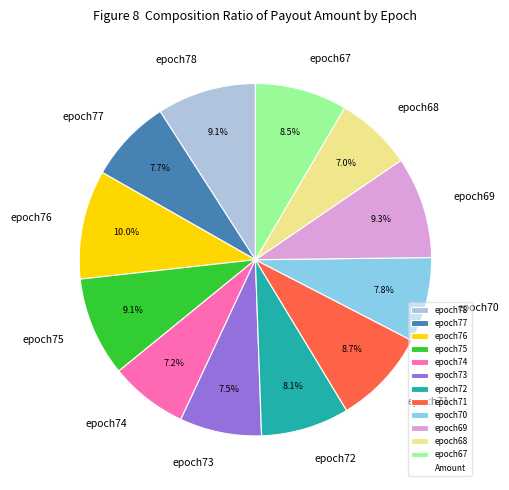

What percentage is the epoch75 slice, to the nearest percent?

9%